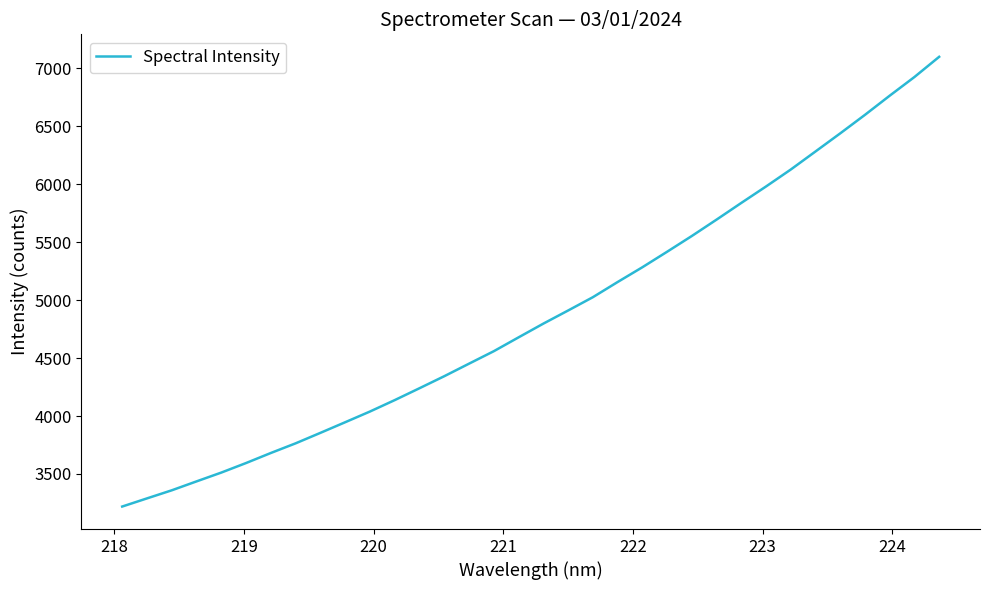

What is the difference between the maximum and minimum values?

3880.7